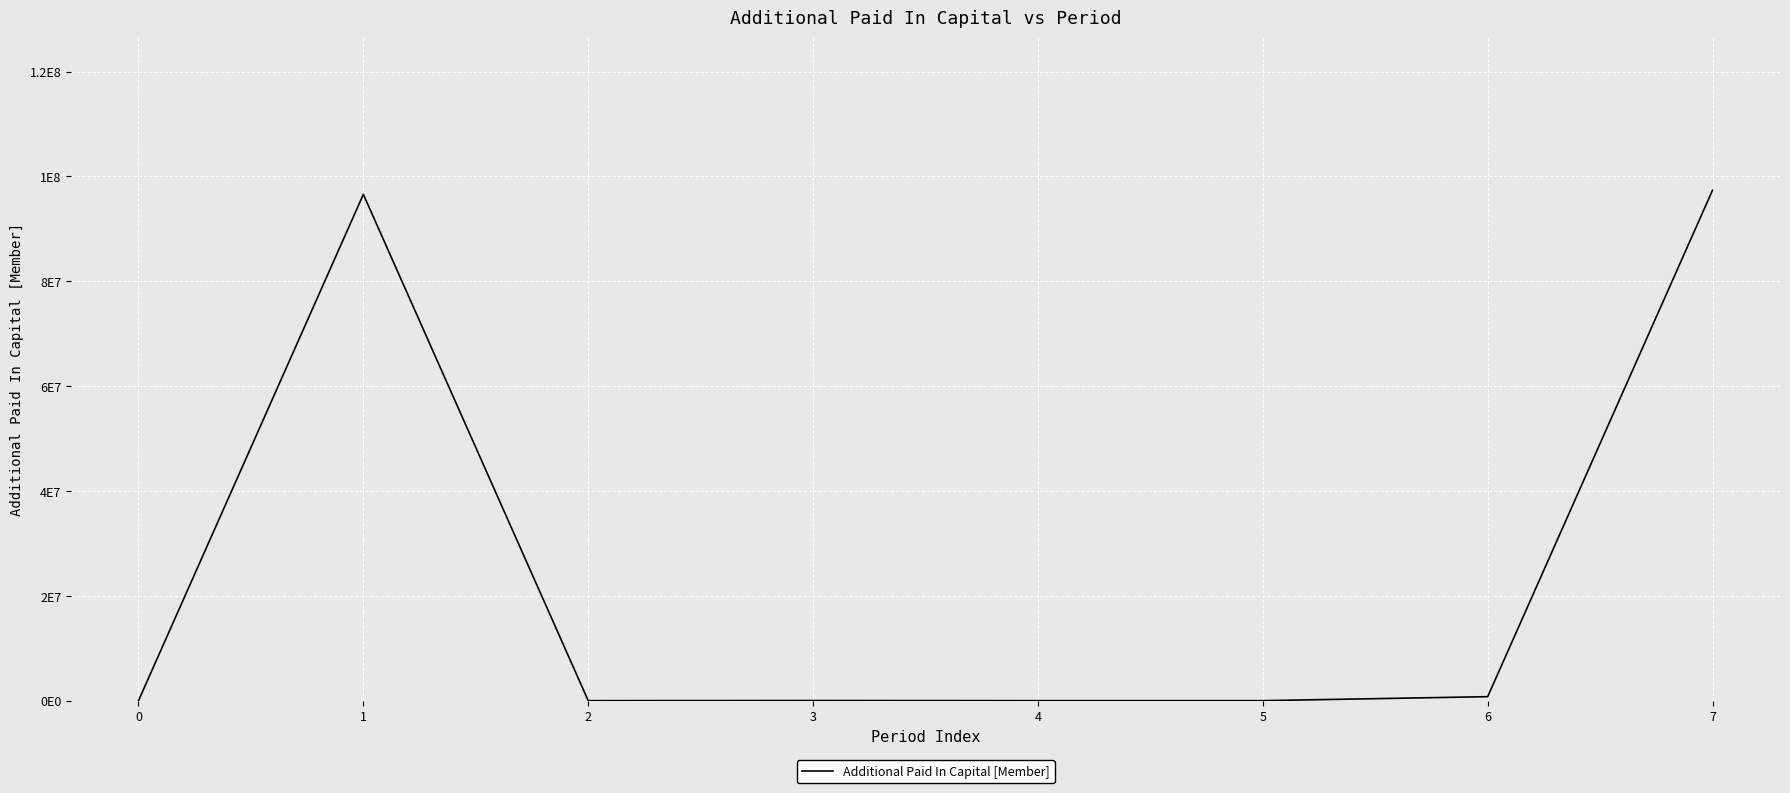

What is the change in value from 3 to 6?

+737000